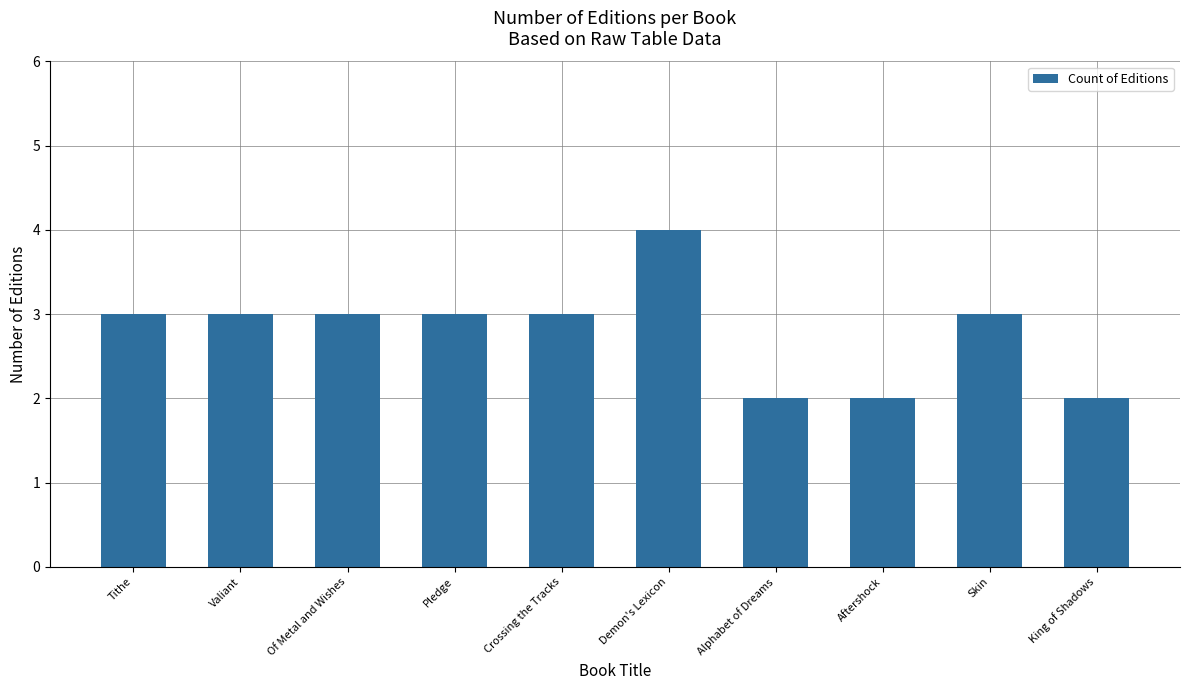

What is the ratio of the value at Tithe to the value at Of Metal and Wishes?

1.0